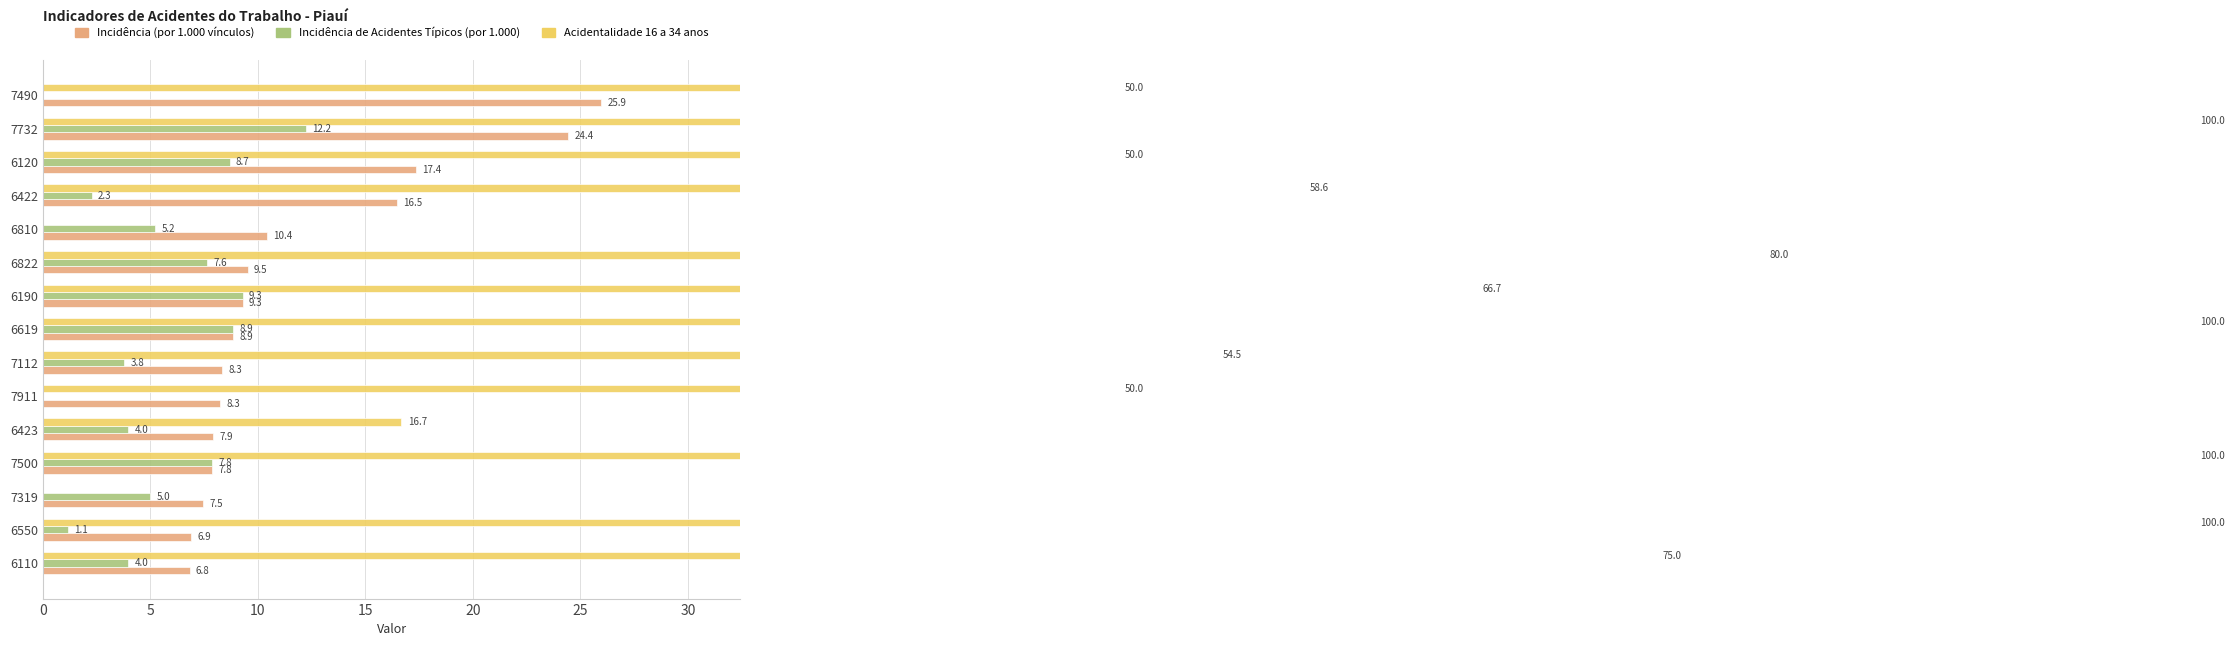

What is the total value across all series at 10?

12.4